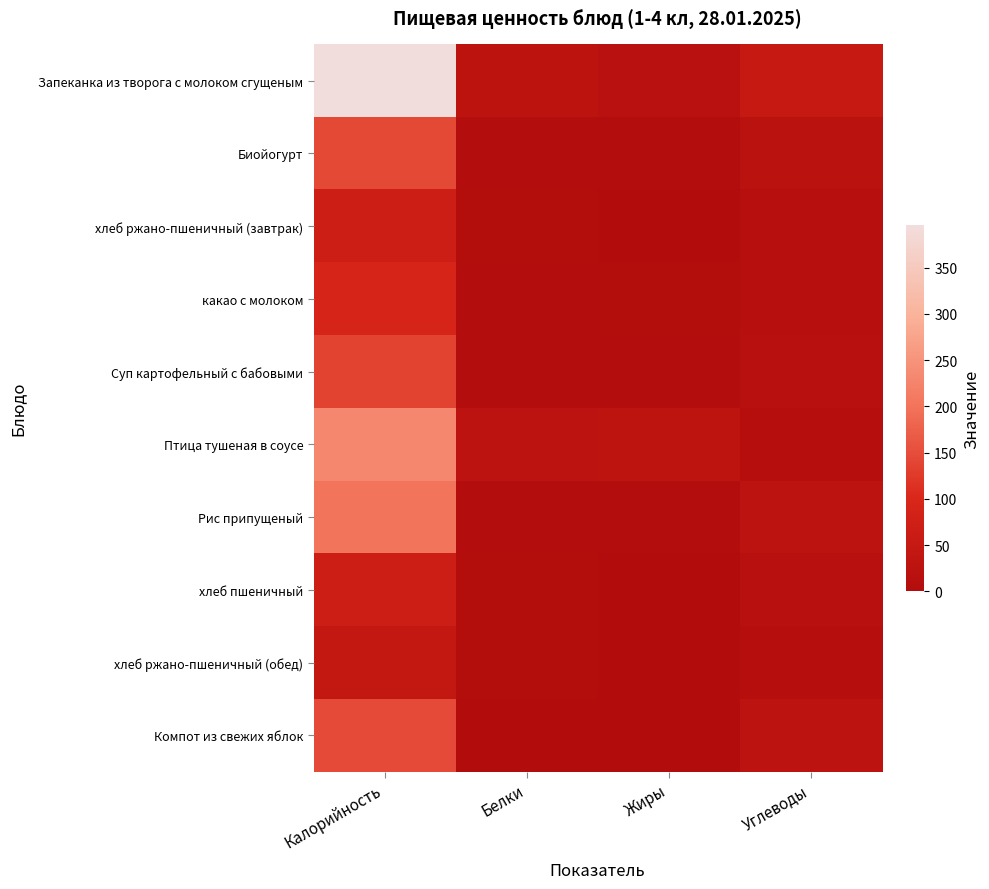

Which category has the lowest value across all series?

Жиры